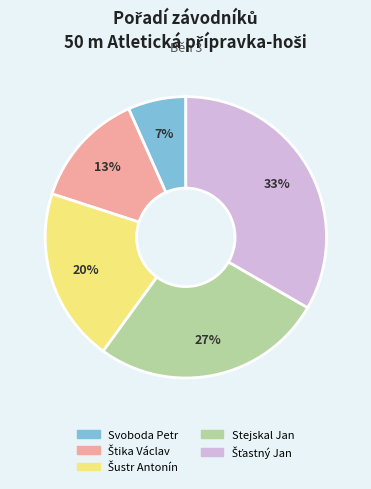

Count the number of slices in the pie.

5